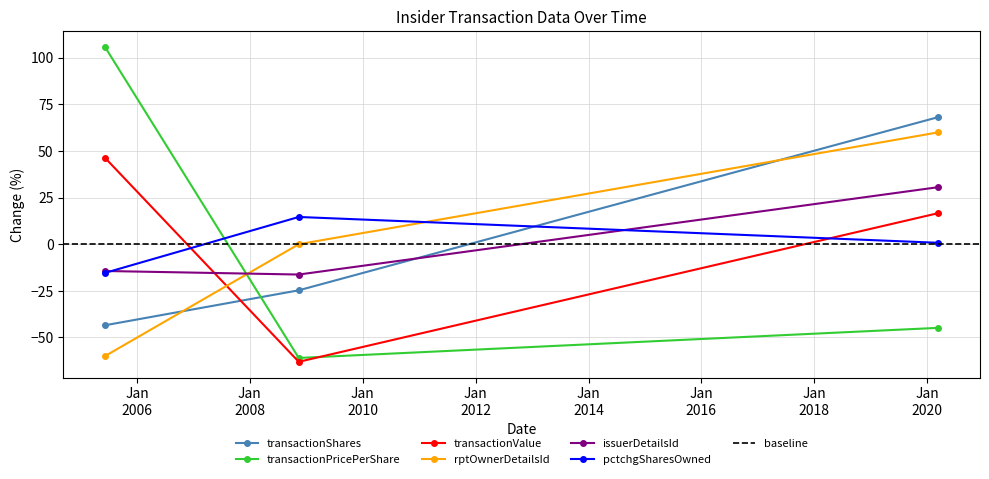

At which label does rptOwnerDetailsId reach its minimum?

2005-06-08